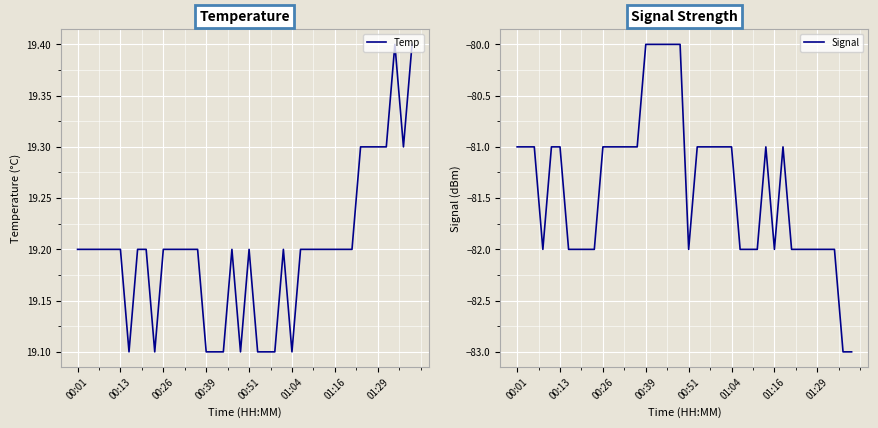

What is the minimum value shown in the chart?

-83.0